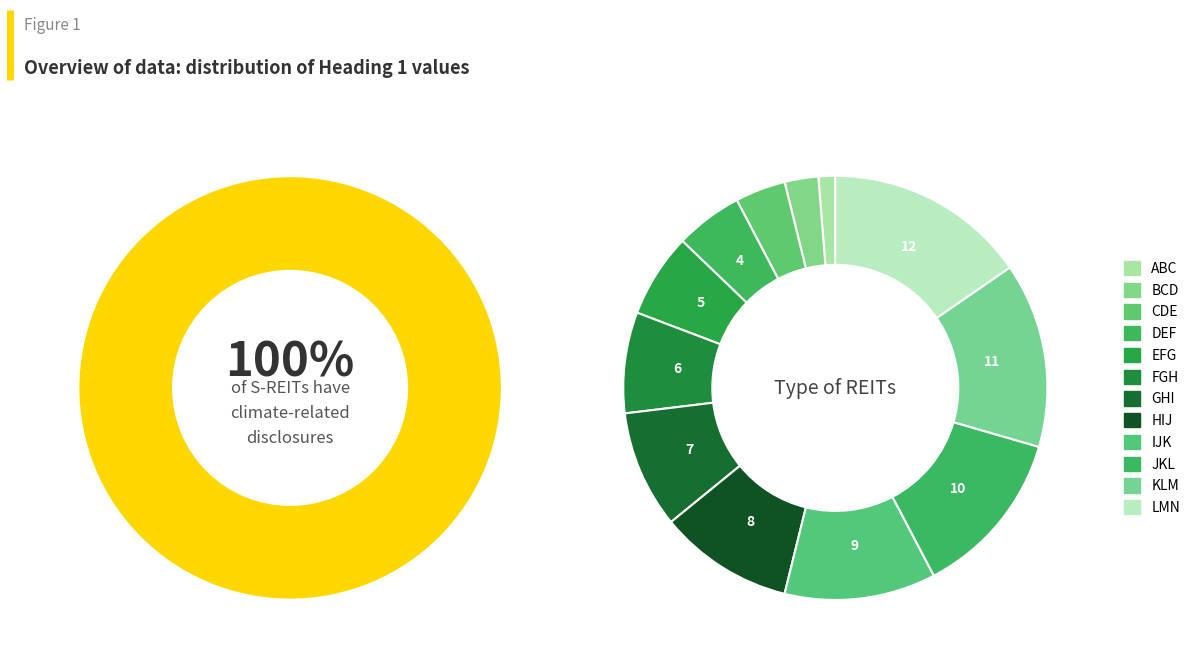

The KLM slice represents 5% of the pie. True or false?

False